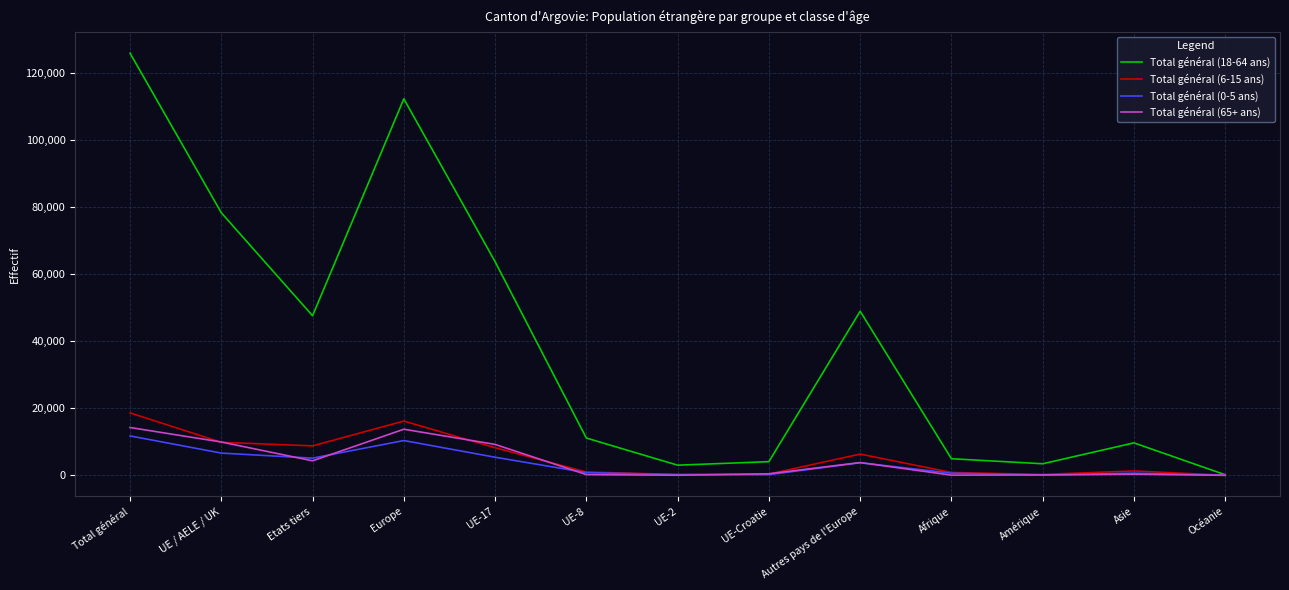

List the series in order of their peak value, highest first.

Total général (18-64 ans), Total général (6-15 ans), Total général (65+ ans), Total général (0-5 ans)